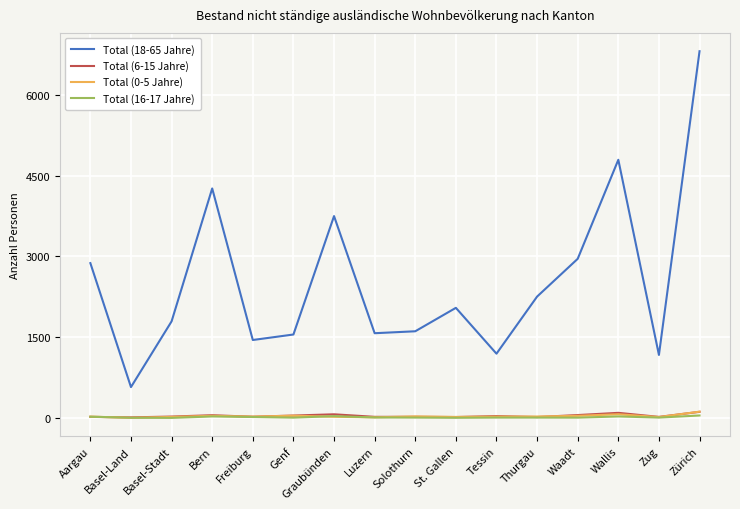

How many categories are shown in the chart?

16